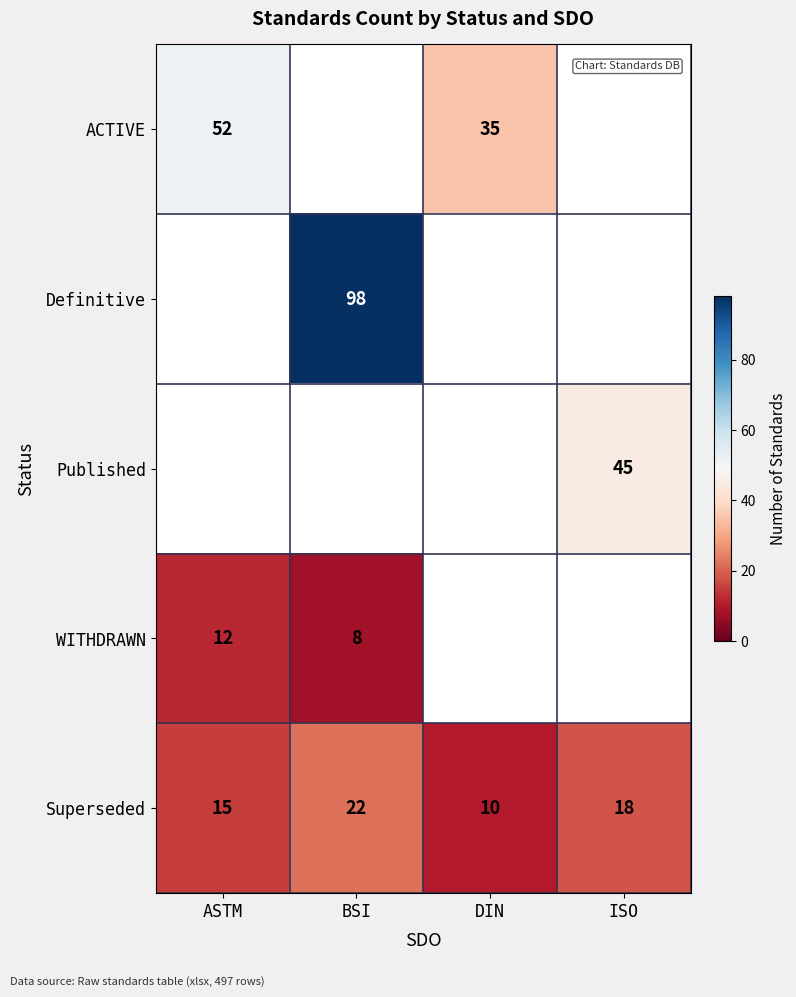

At which label does Superseded reach its peak?

BSI